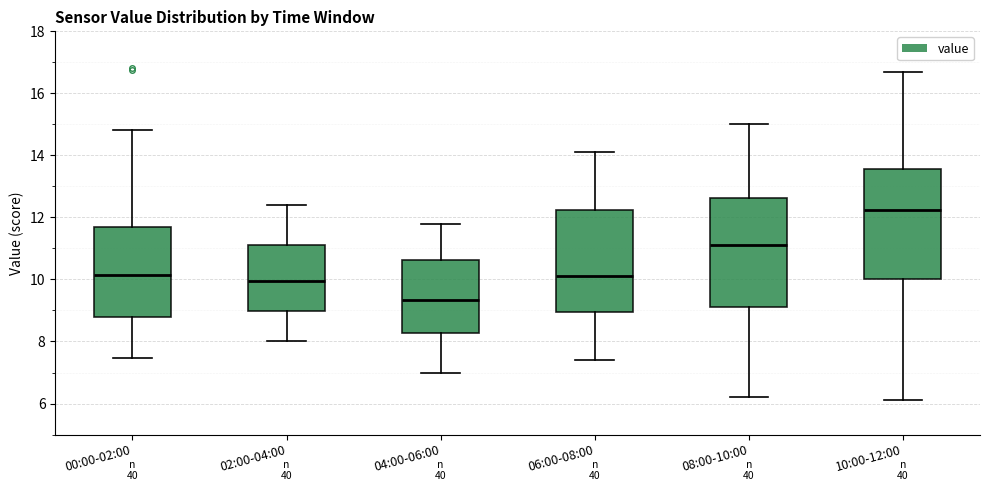

Reading left to right, transcribe this box plot: for each box, give where its median line is, the range the box spans, and where its two whiskers end, as read against the y-axis. The values are not printed on the chart, so give them approximately, as read against the axis.

00:00-02:00: median 10.2, box 8.8 to 11.6, whiskers 7.4 to 14.8
02:00-04:00: median 10.0, box 9.0 to 11.2, whiskers 8.0 to 12.4
04:00-06:00: median 9.4, box 8.2 to 10.6, whiskers 7.0 to 11.8
06:00-08:00: median 10.2, box 9.0 to 12.2, whiskers 7.4 to 14.2
08:00-10:00: median 11.2, box 9.2 to 12.6, whiskers 6.2 to 15.0
10:00-12:00: median 12.2, box 10.0 to 13.6, whiskers 6.2 to 16.8